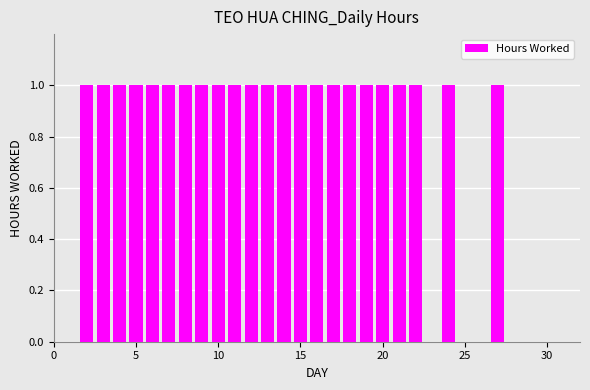

What is the sum of all values?

23